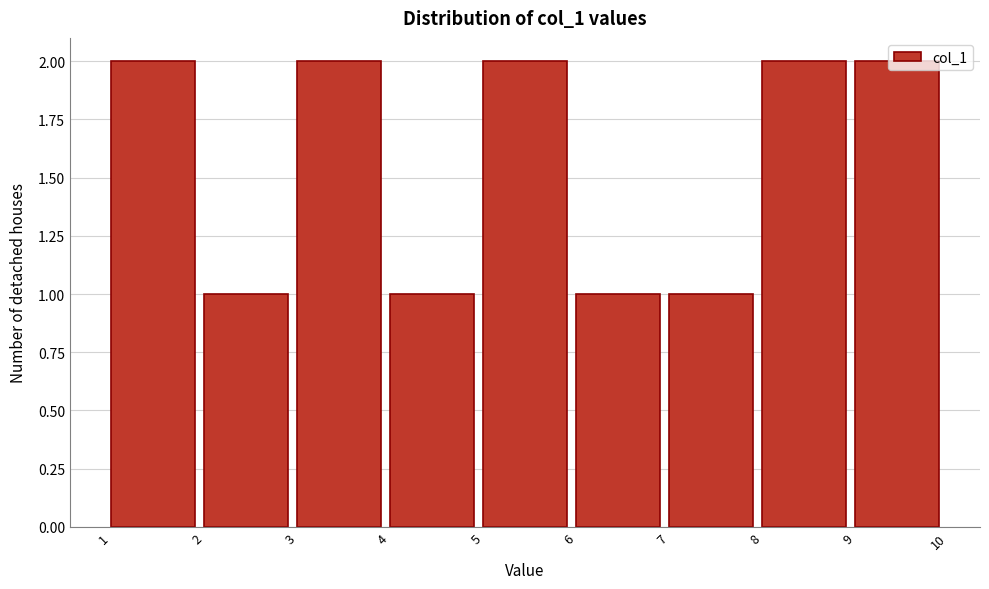

What is the height of the bar covering 9 to 10 on the x-axis? The values are not printed on the chart, so give them approximately, as read against the axis.

2